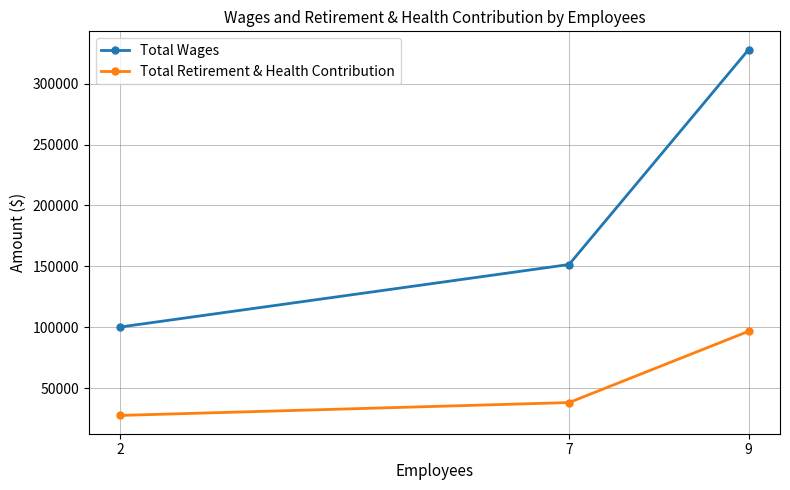

Which series has the widest spread of values?

Total Wages